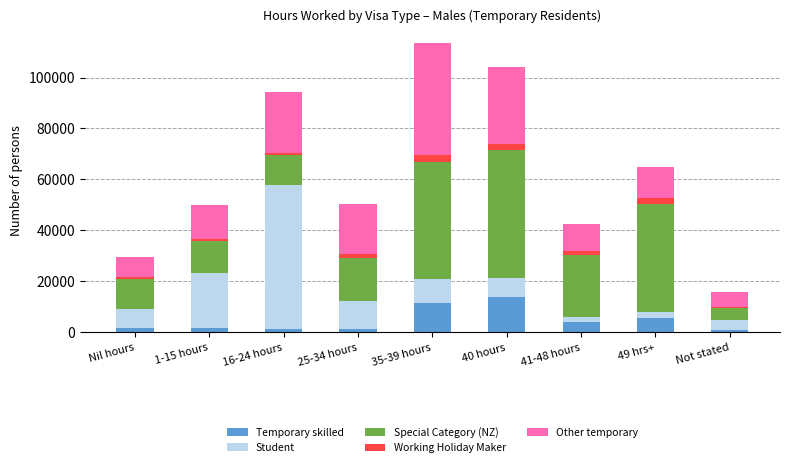

At which label does Temporary skilled reach its peak?

40 hours